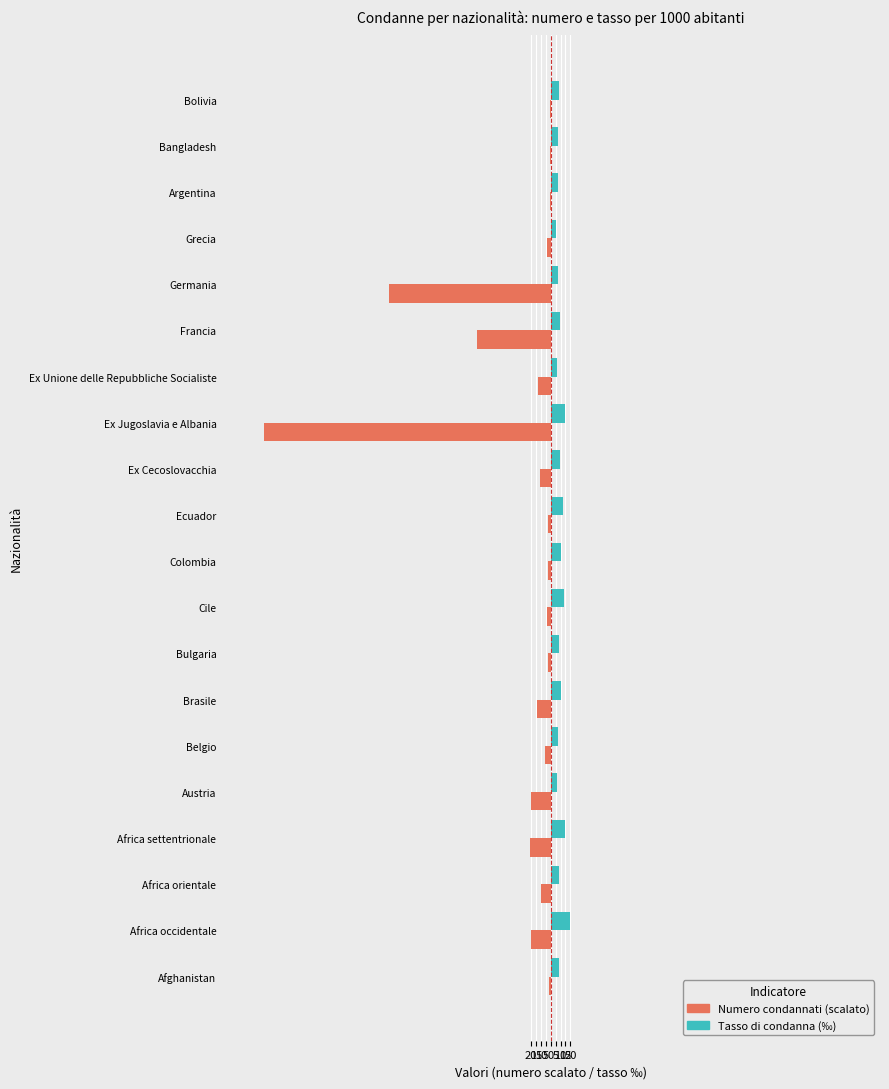

Reading left to right, what are all the values shown in this chart?

Numero condannati (scalato): -1.5	-19.8	-10.1	-20.4	-19.9	-5.9	-13.4	-3.0	-3.3	-3.2	-2.3	-11.2	-289.5	-12.4	-74.1	-163.2	-3.8	-0.9	-0.7	-1.0
Tasso di condanna (‰): 8.8	19.3	8.9	14.1	6.8	7.2	10.0	8.3	13.1	10.3	12.9	9.1	14.9	6.8	9.4	7.8	5.2	7.6	7.0	8.1